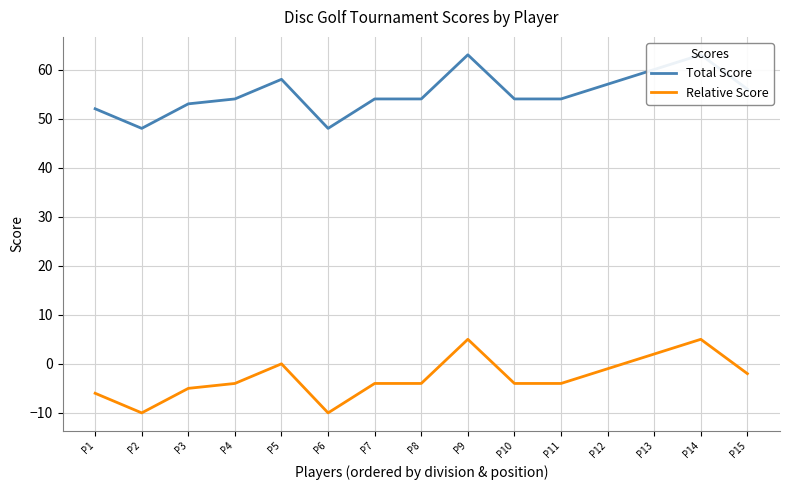

The value of Relative Score at P7 is -2. True or false?

False